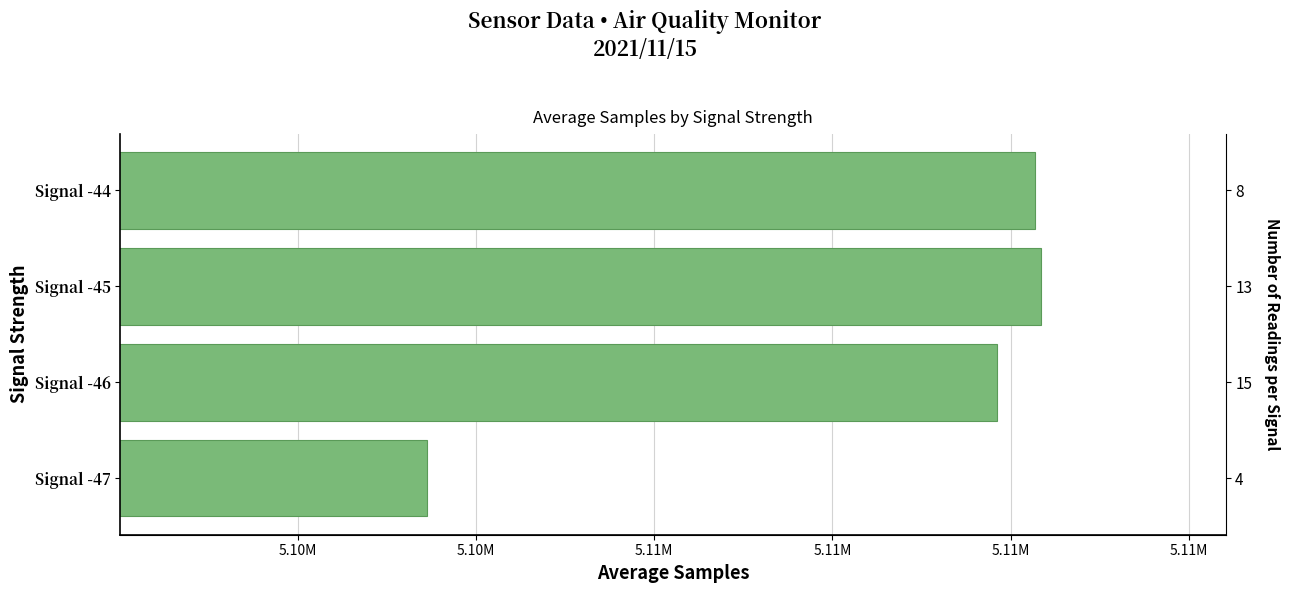

What is the value of the 3rd bar from the left?

5103453